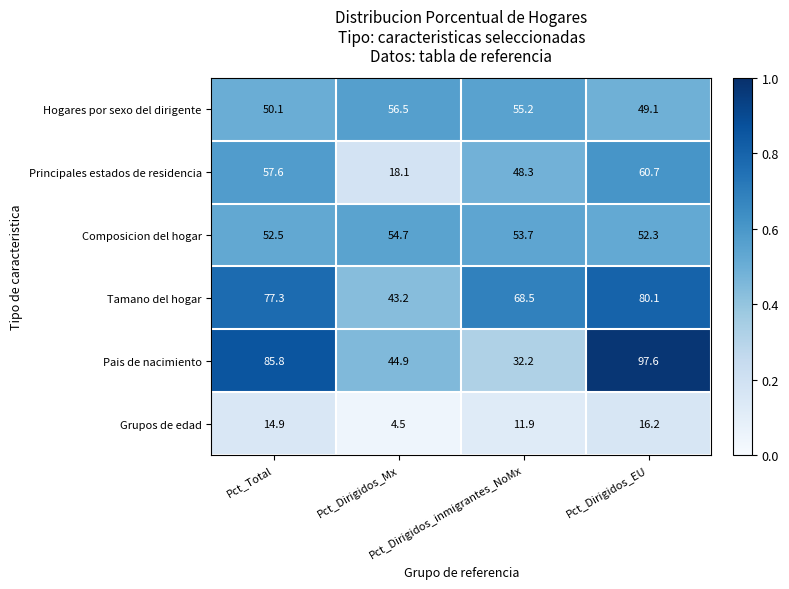

Rank the series by their maximum value, from lowest to highest.

Grupos de edad, Composicion del hogar, Hogares por sexo del dirigente, Principales estados de residencia, Tamano del hogar, Pais de nacimiento